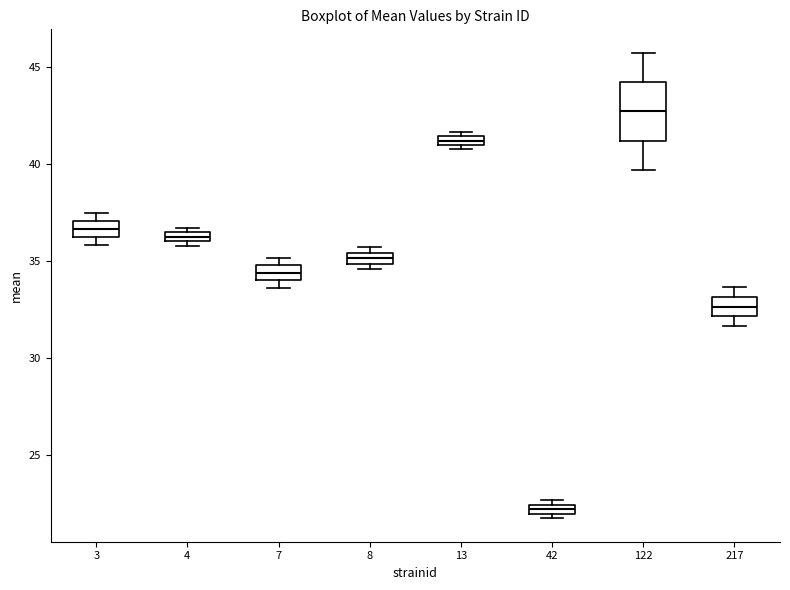

Comparing the boxes themselves (not the whiskers), which one is the tallest?

122